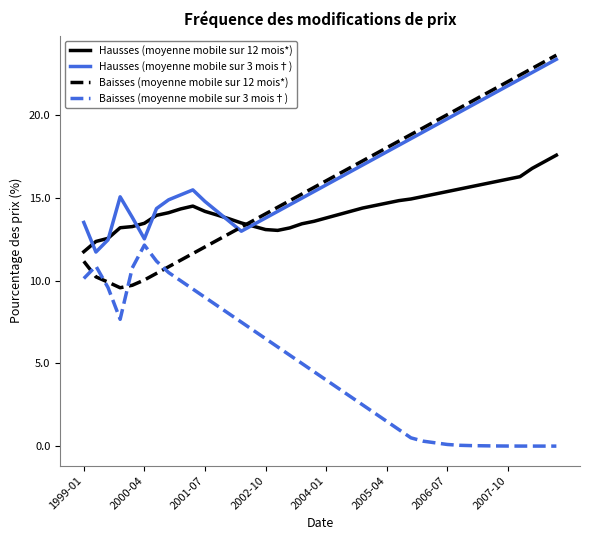

True or false: Hausses (moyenne mobile sur 12 mois*) and Baisses (moyenne mobile sur 3 mois†) cross at least once.

False